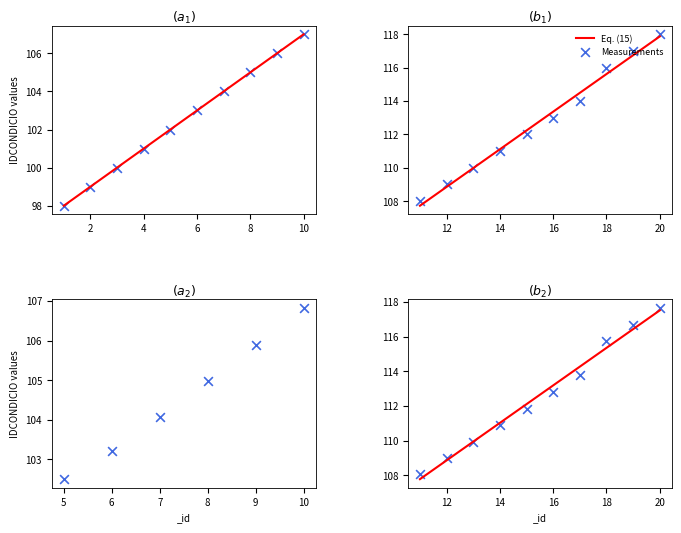

Approximately how many times larger is the value at 8 compared to 15?

0.9